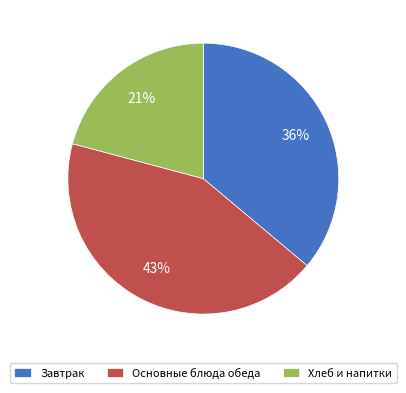

To the nearest percent, what is the difference between the Завтрак and Хлеб и напитки slice percentages?

15%